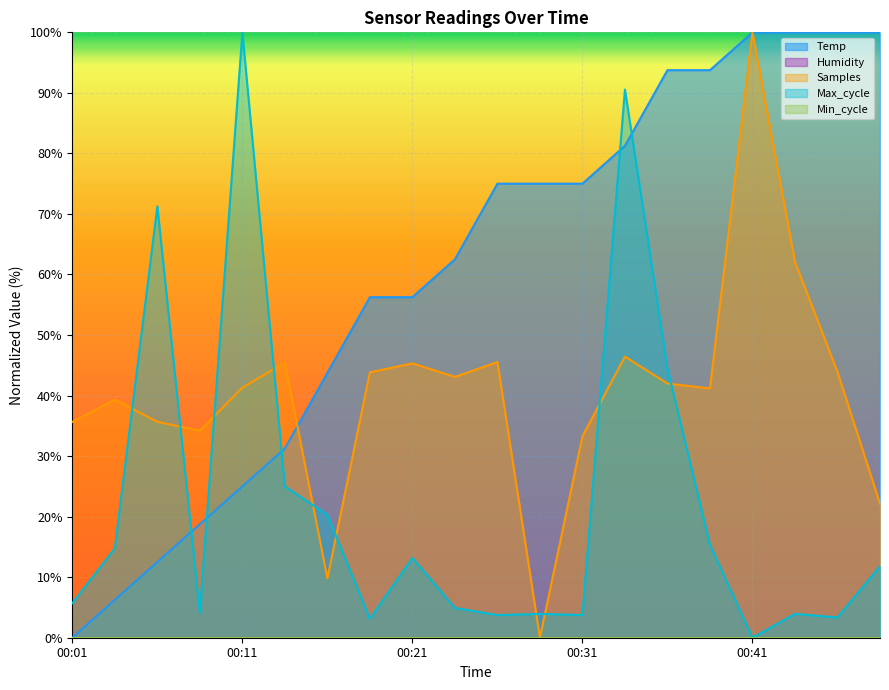

List the series in order of their overall mean, lowest first.

Max_cycle, Samples, Temp